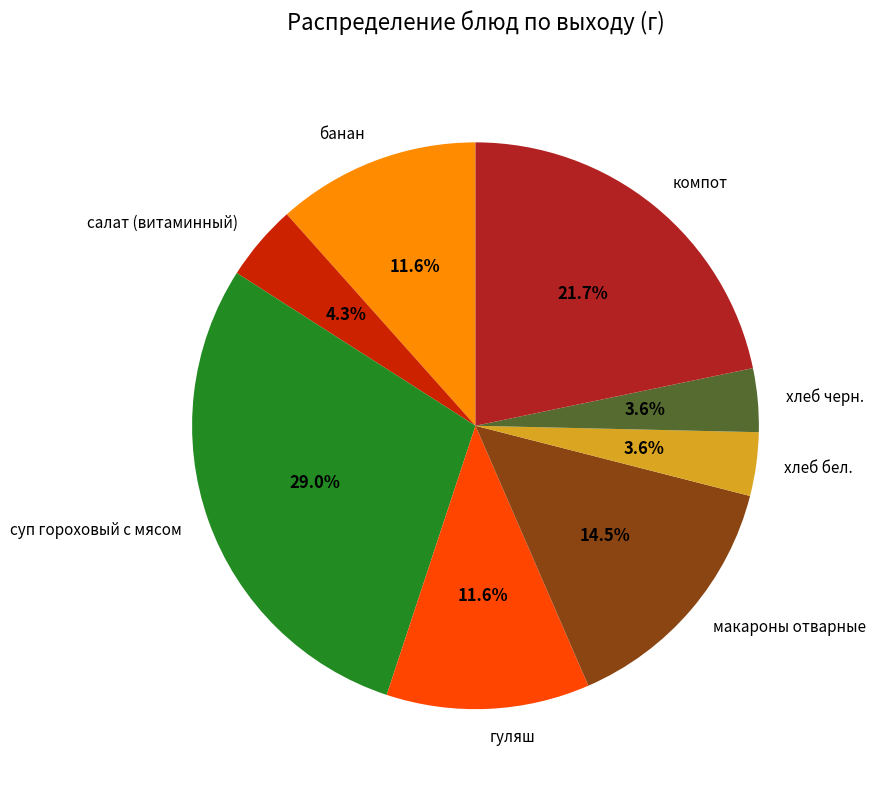

Which slice is the largest?

суп гороховый с мясом